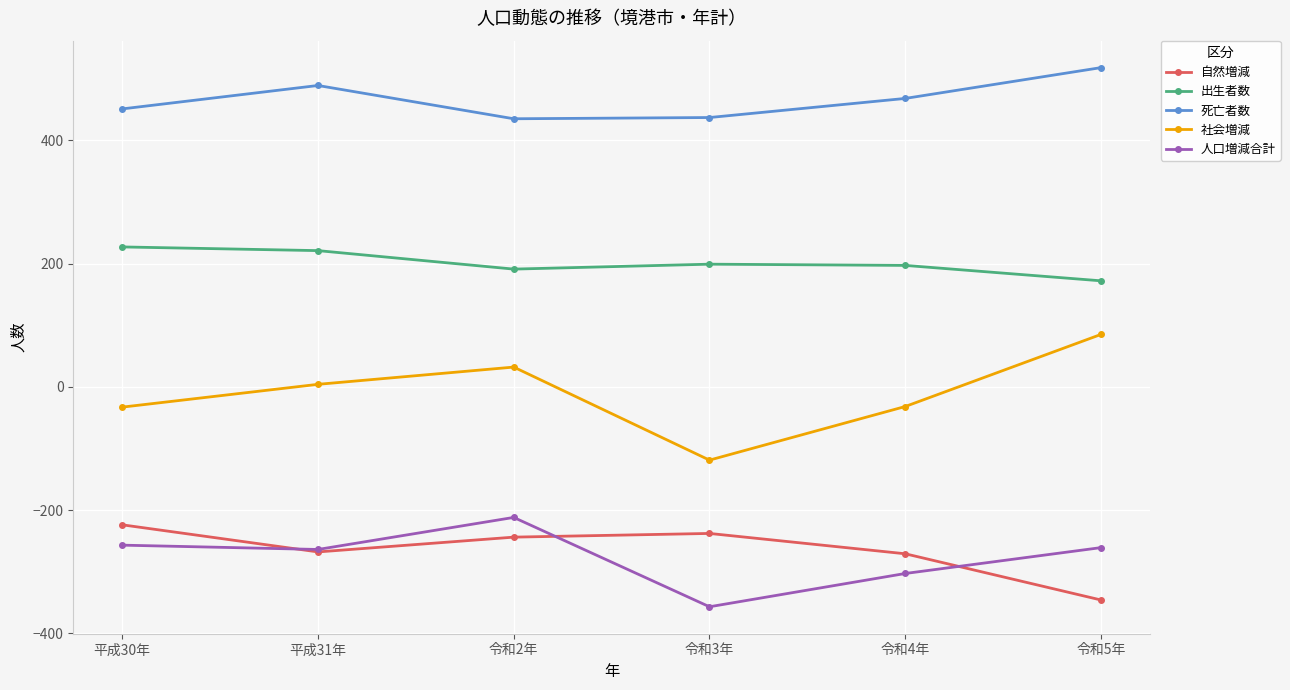

What is the label of the 5th point from the left?

令和4年